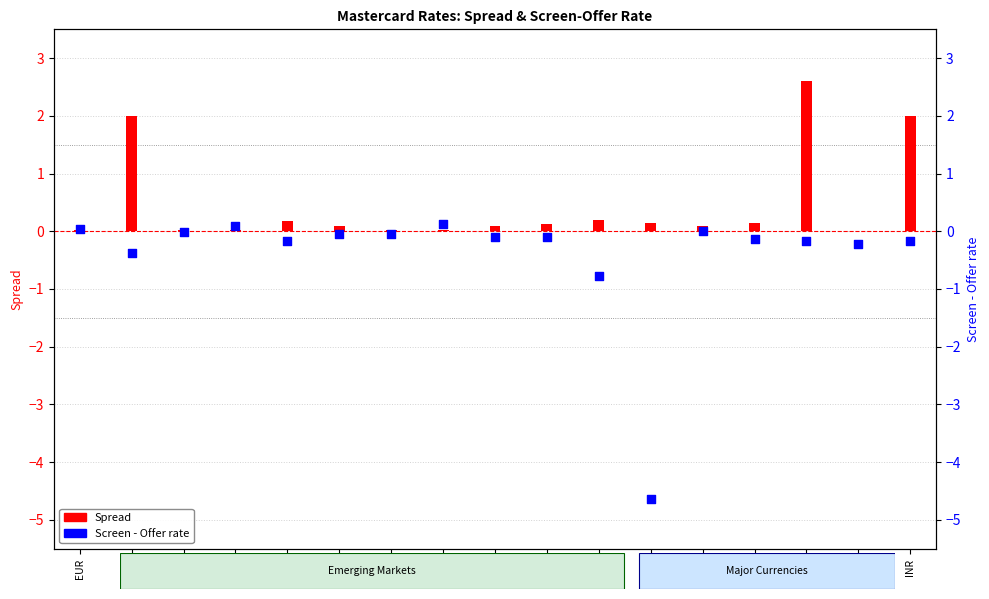

At how many categories does at least one series exceed -3?

17